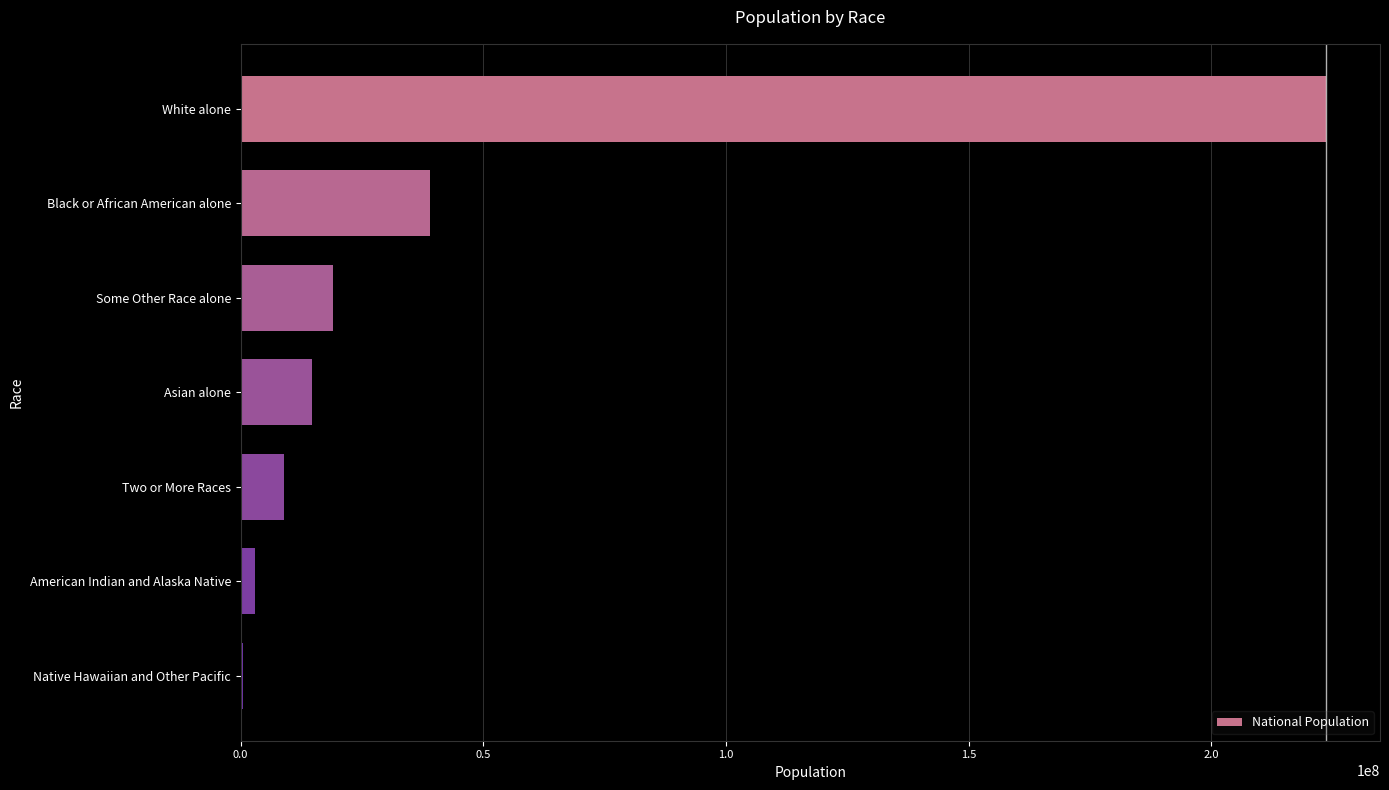

How many data points does each series have?

7